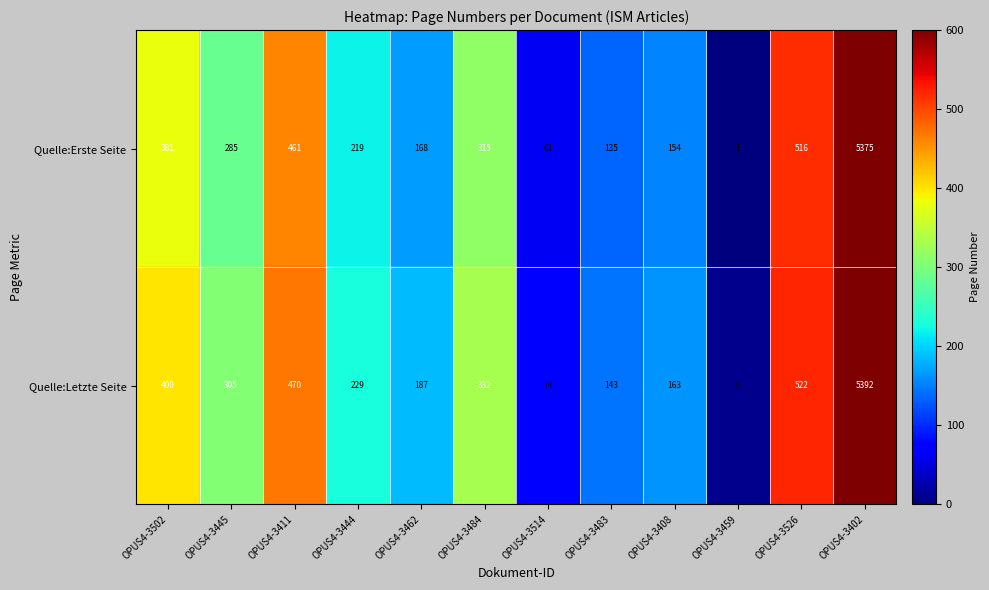

What is the total value across all series at OPUS4-3462?

355